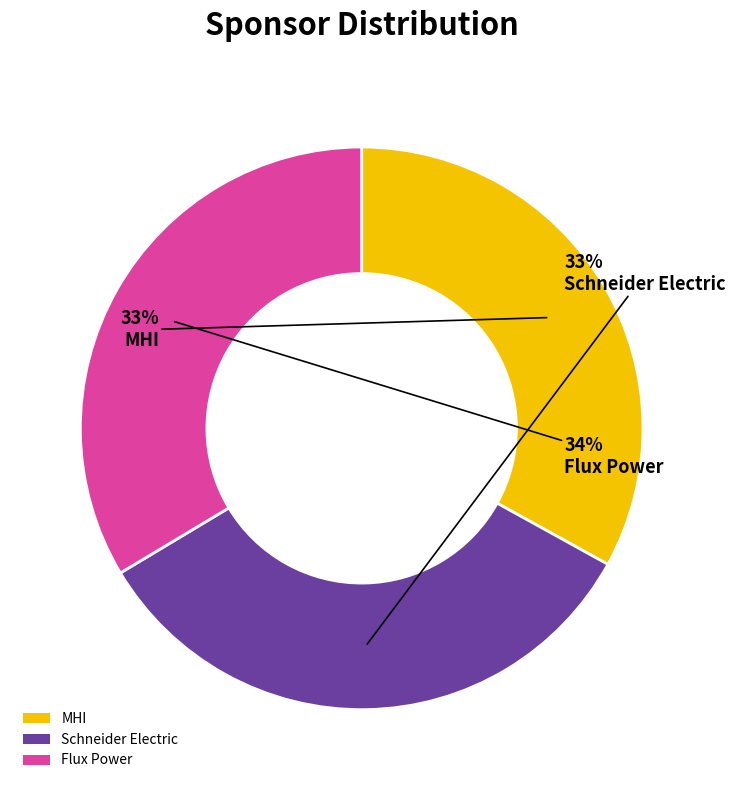

Is there a majority slice in this chart?

No